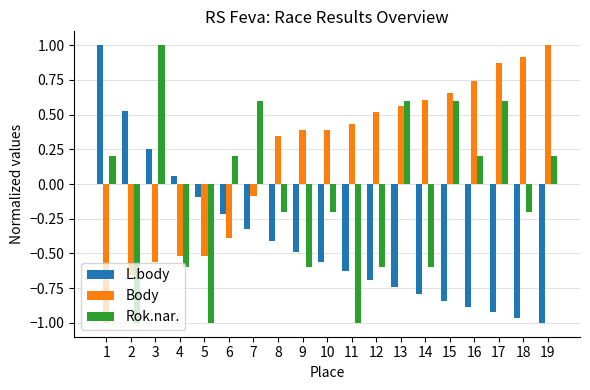

List the series in order of their overall mean, highest first.

Body, Rok.nar., L.body